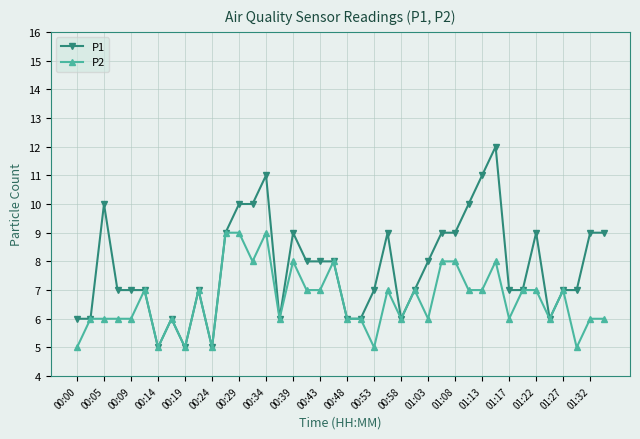

What is the average value of the P1 series?

8